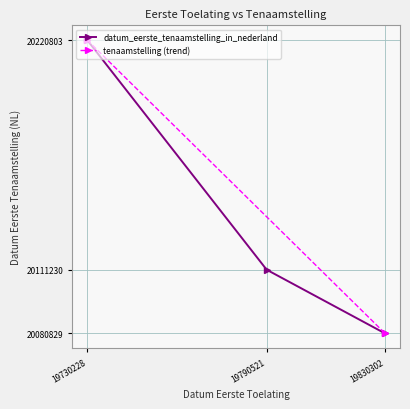

What is the smallest value displayed?

20080829